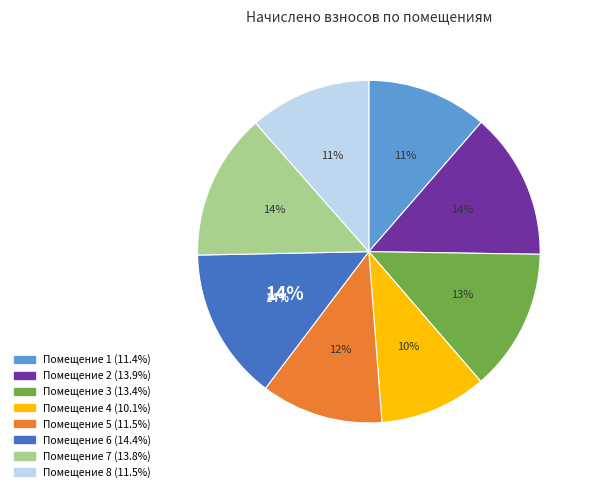

Is it true that 2 is 4% of the pie?

False